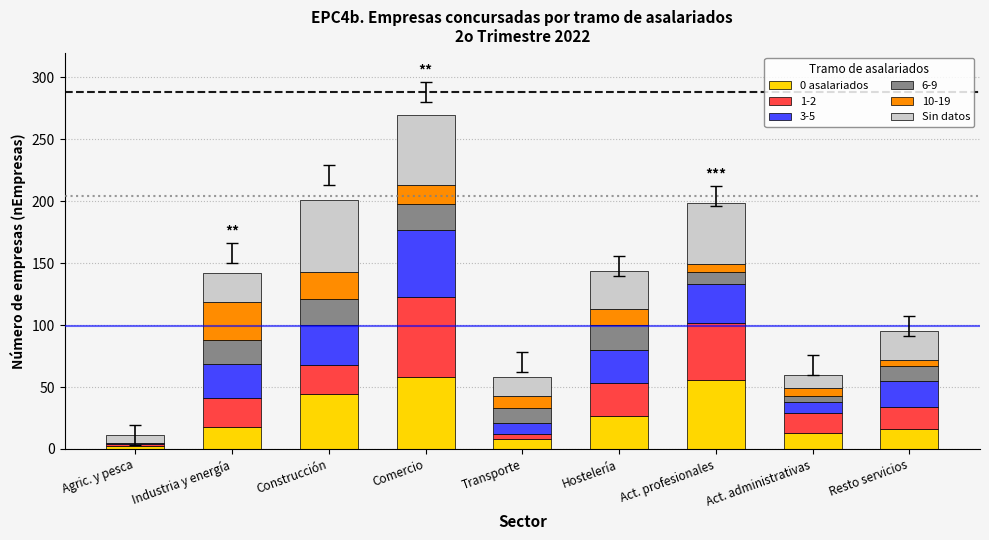

What is the total value across all series at Hostelería?

144